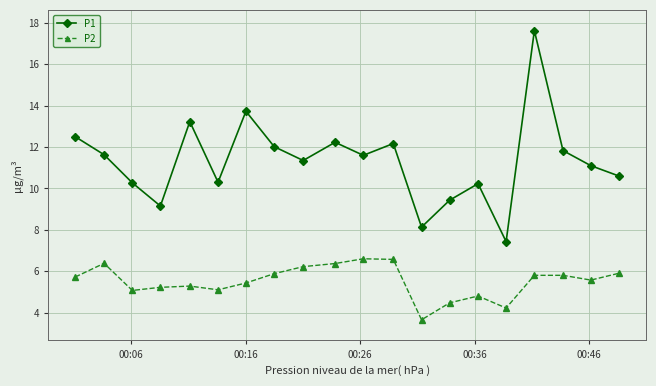

True or false: P1 has more than 0 points higher than both neighbors.

True